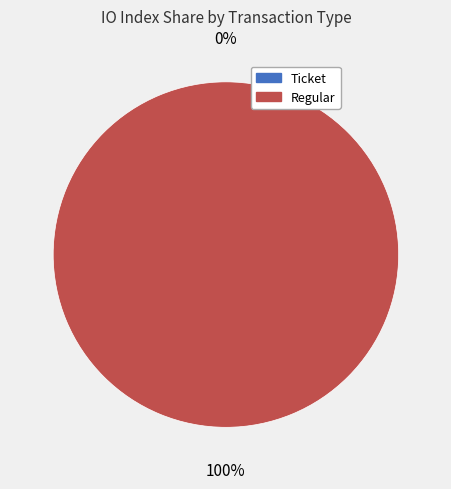

Which slice represents more than half of the pie?

tx_type=Regular (io_index=37)